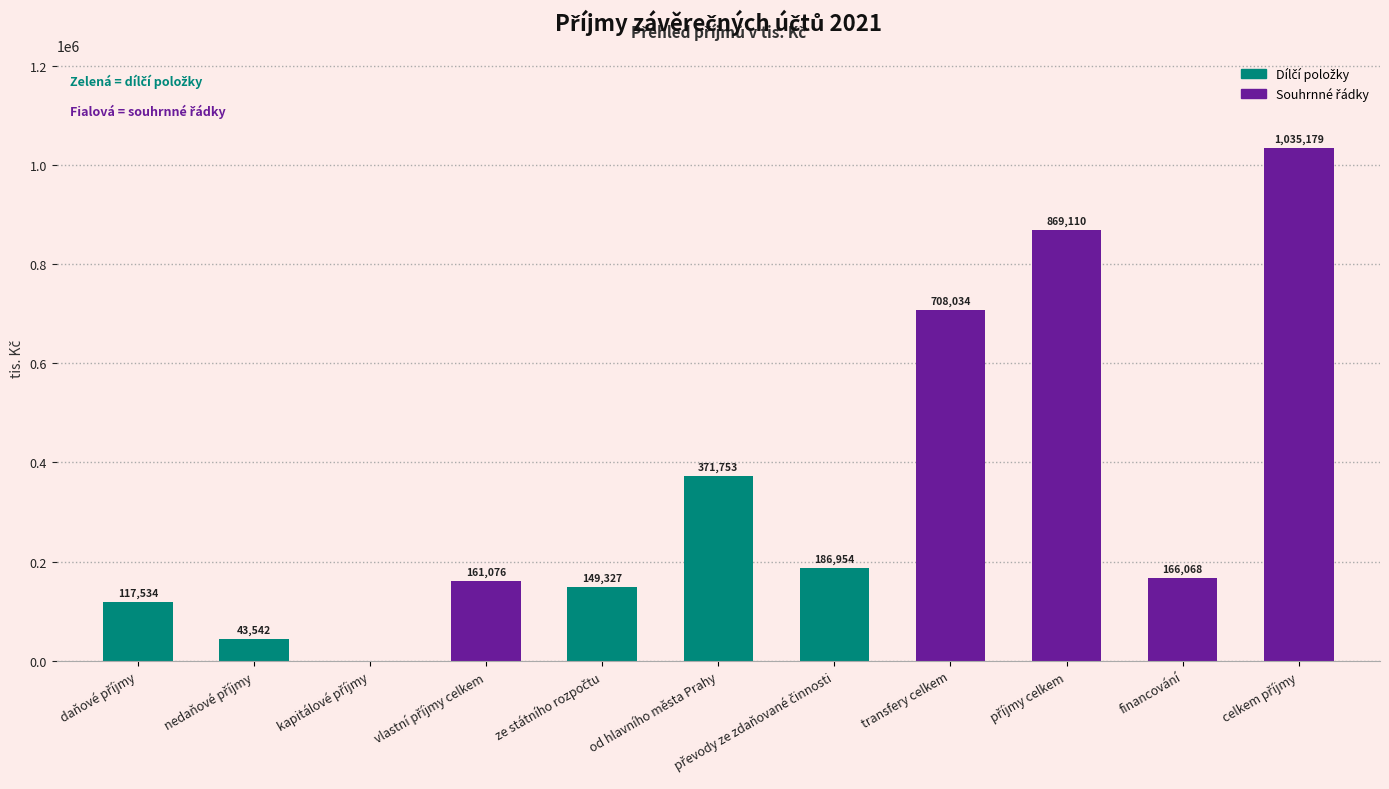

At which label is the value closest to 517589?

od hlavního města Prahy